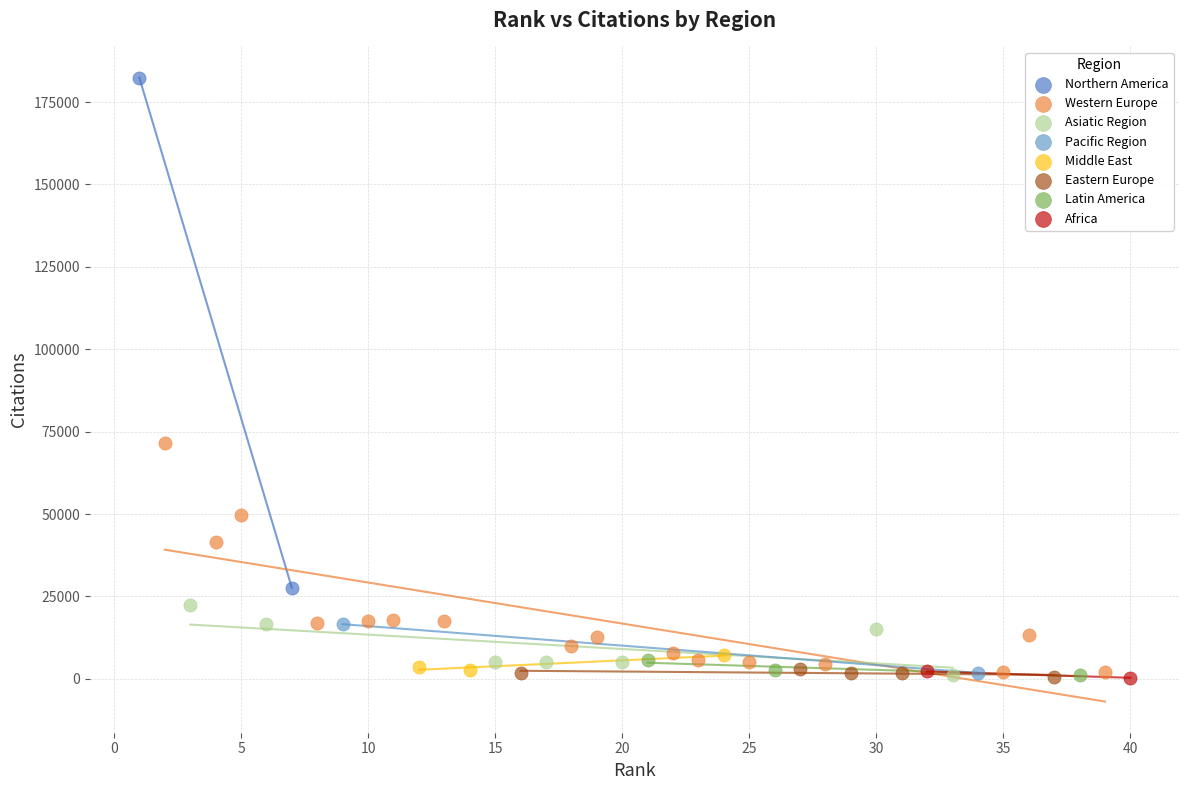

What are all the series names shown in the legend?

Northern America, Western Europe, Asiatic Region, Pacific Region, Middle East, Eastern Europe, Latin America, Africa